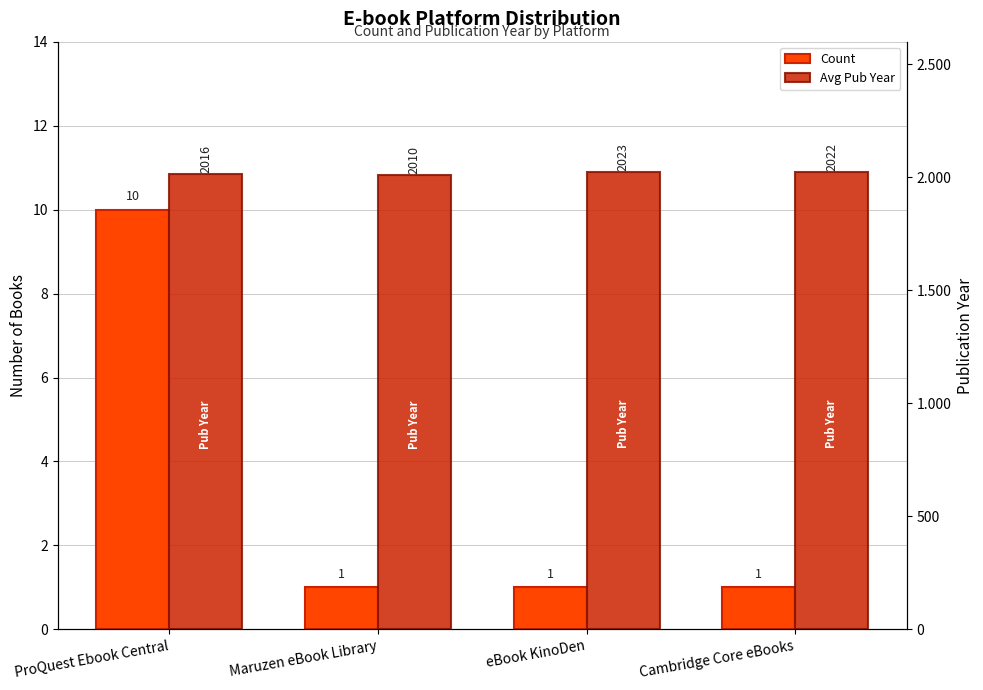

Which category has the highest value in the Avg Pub Year series?

eBook KinoDen